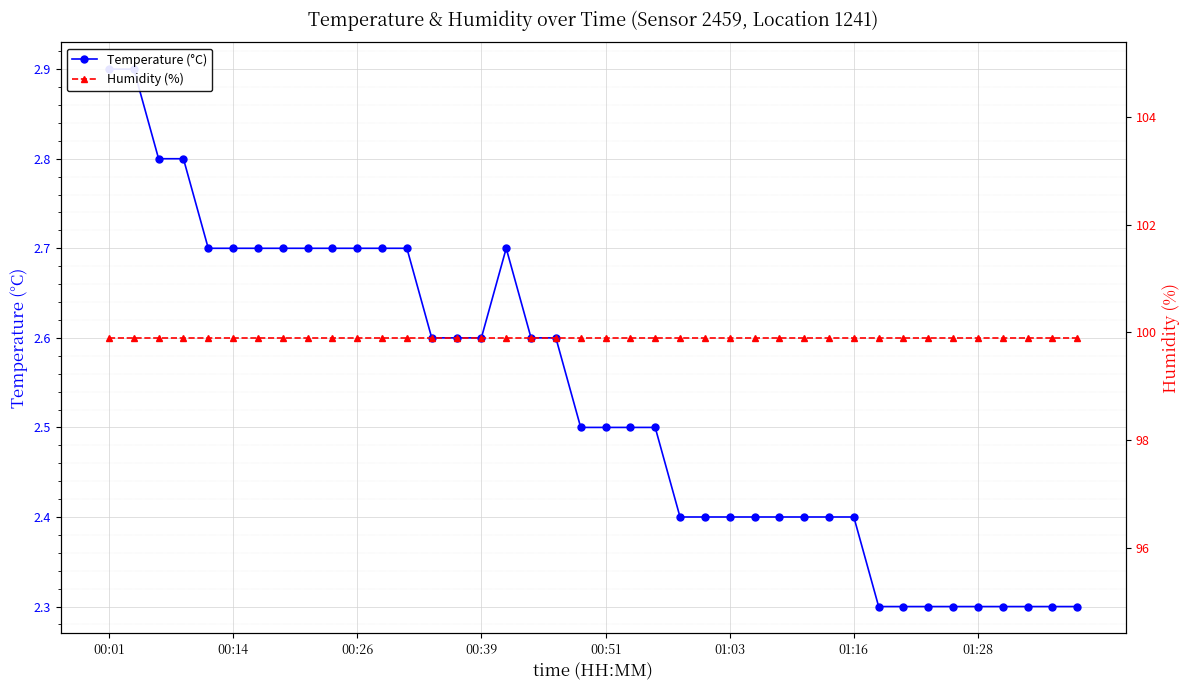

The value of Humidity (%) at 26 is 68.8. True or false?

False